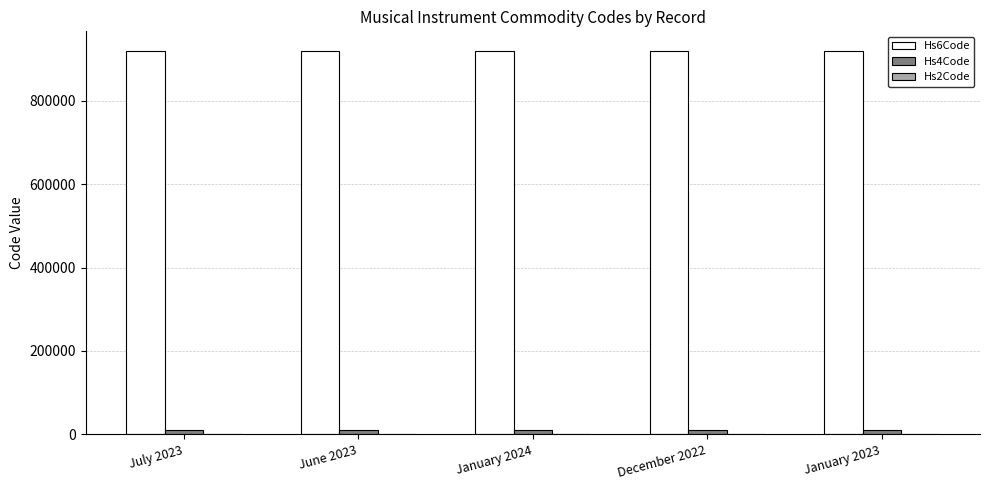

What is the total value across all series at December 2022?

930089